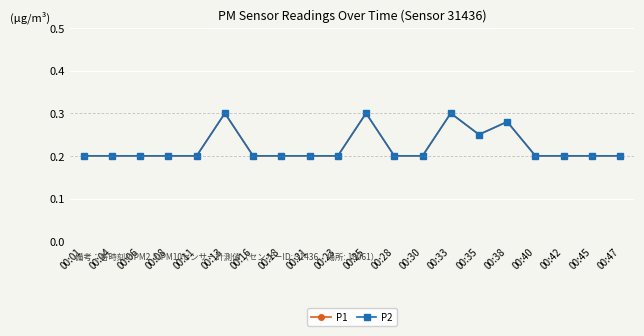

Rank the categories by P1 value from lowest to highest.

00:01, 00:04, 00:06, 00:08, 00:11, 00:16, 00:18, 00:21, 00:23, 00:28, 00:30, 00:40, 00:42, 00:45, 00:47, 00:35, 00:38, 00:13, 00:25, 00:33